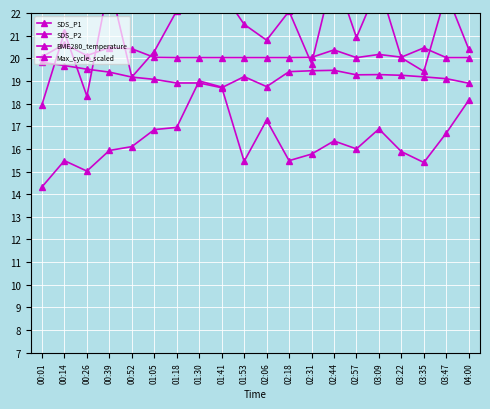

What are all the series names shown in the legend?

SDS_P1, SDS_P2, BME280_temperature, Max_cycle_scaled